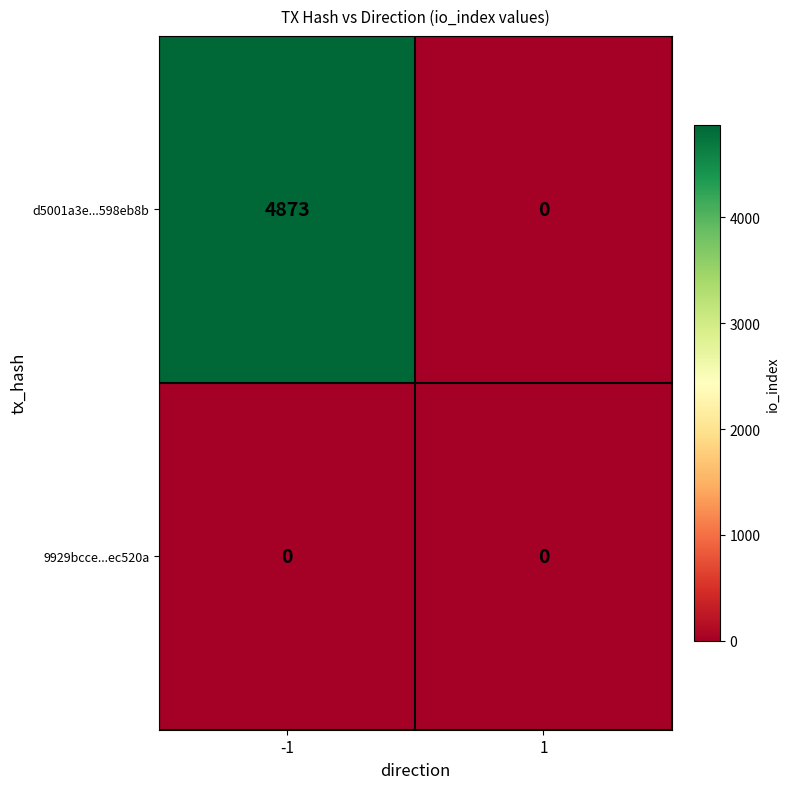

How many values in d5001a3e...598eb8b are above zero?

1